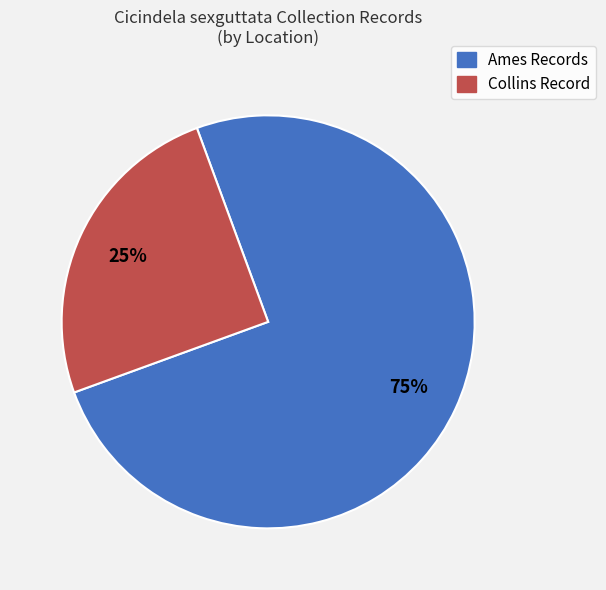

To the nearest percent, what percentage of the pie is Ames Records?

75%